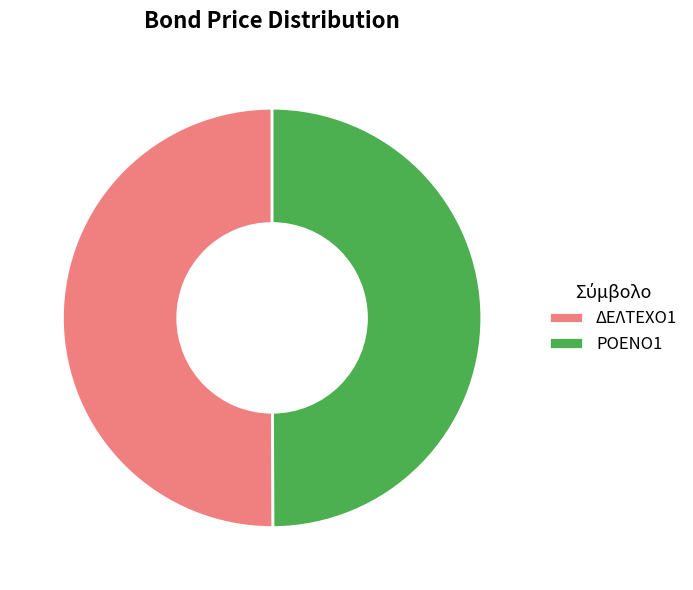

Approximately how many times larger is the value at ΡΟΕΝΟ1 compared to ΔΕΛΤΕΧΟ1?

1.0